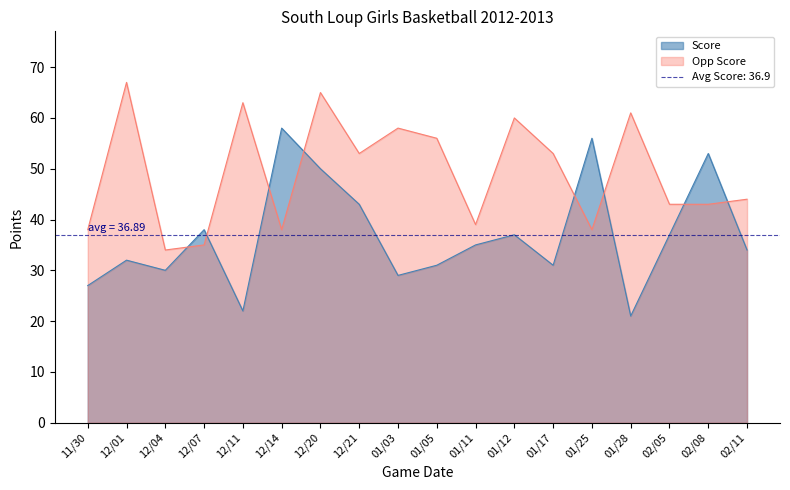

Reading left to right, transcribe all the data shown in this chart.

Score: 11/30=27	12/01=32	12/04=30	12/07=38	12/11=22	12/14=58	12/20=50	12/21=43	01/03=29	01/05=31	01/11=35	01/12=37	01/17=31	01/25=56	01/28=21	02/05=37	02/08=53	02/11=34
Opp Score: 11/30=38	12/01=67	12/04=34	12/07=35	12/11=63	12/14=38	12/20=65	12/21=53	01/03=58	01/05=56	01/11=39	01/12=60	01/17=53	01/25=38	01/28=61	02/05=43	02/08=43	02/11=44